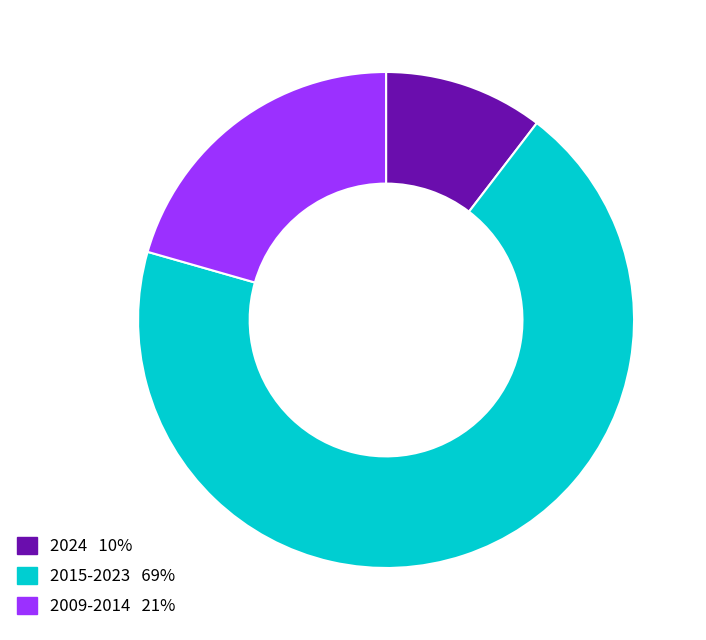

Count the number of slices in the pie.

3